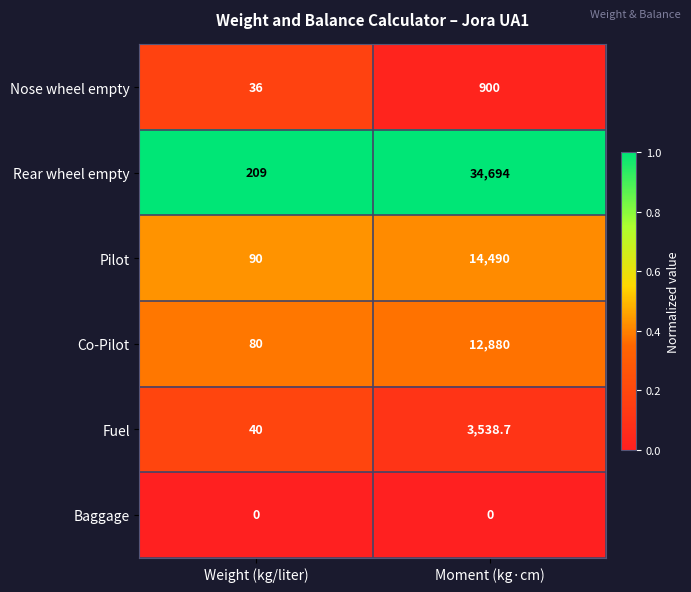

Reading right to left, what are all the values shown in this chart?

Nose wheel empty: Moment (kg·cm)=900.0	Weight (kg/liter)=36.0
Rear wheel empty: Moment (kg·cm)=34694.0	Weight (kg/liter)=209.0
Pilot: Moment (kg·cm)=14490.0	Weight (kg/liter)=90.0
Co-Pilot: Moment (kg·cm)=12880.0	Weight (kg/liter)=80.0
Fuel: Moment (kg·cm)=3538.7	Weight (kg/liter)=40.0
Baggage: Moment (kg·cm)=0.0	Weight (kg/liter)=0.0